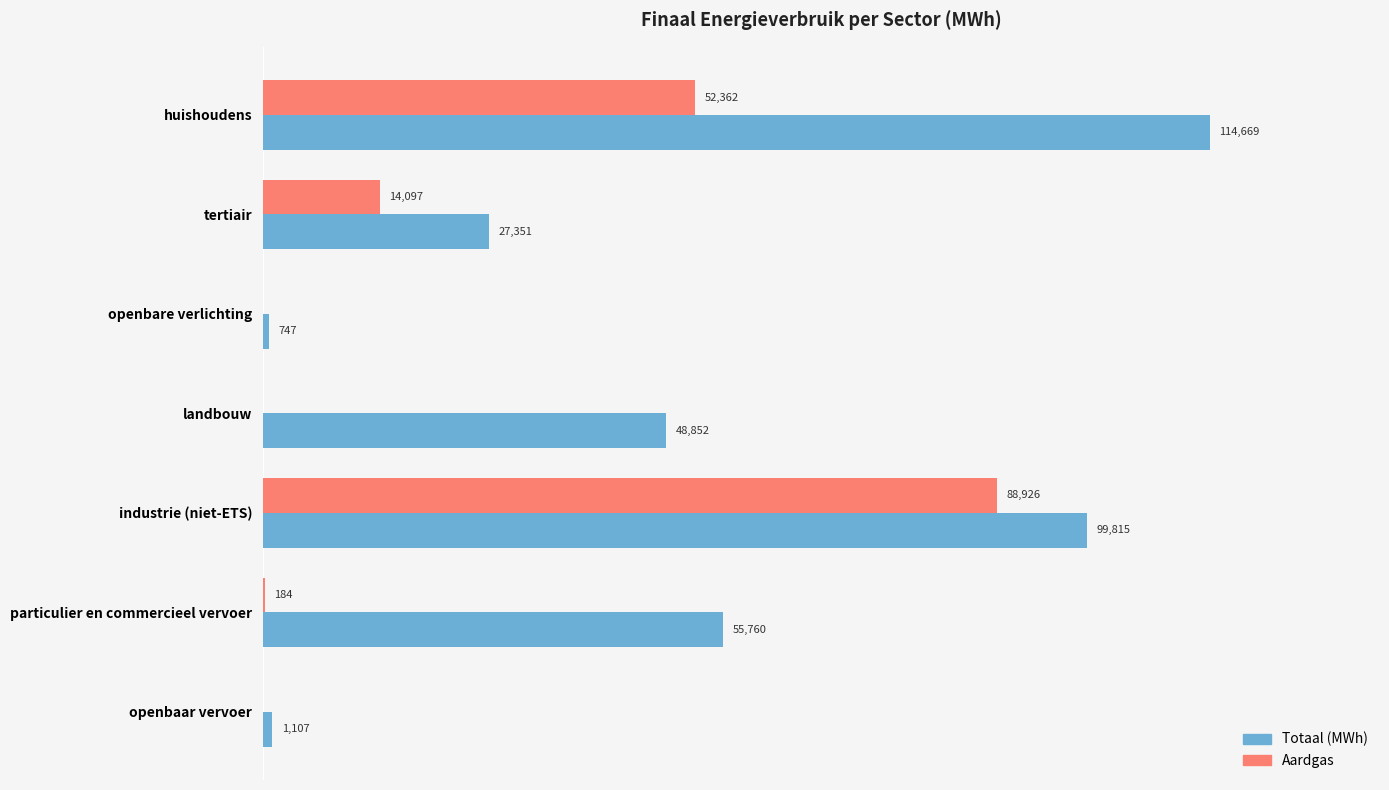

Where is Aardgas nearest to the value 44463?

huishoudens